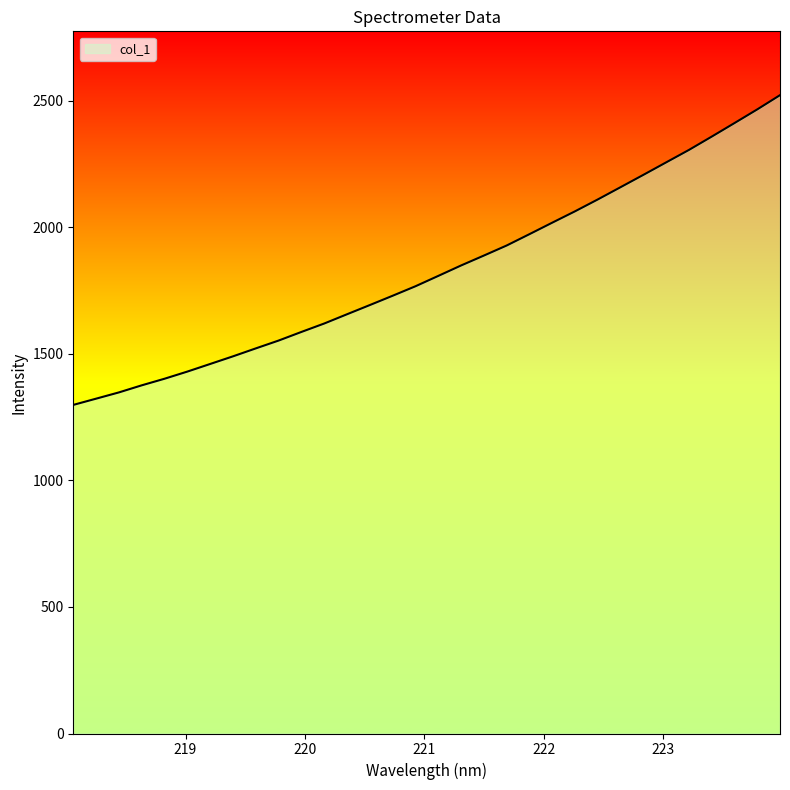

What is the maximum value shown in the chart?

2521.8